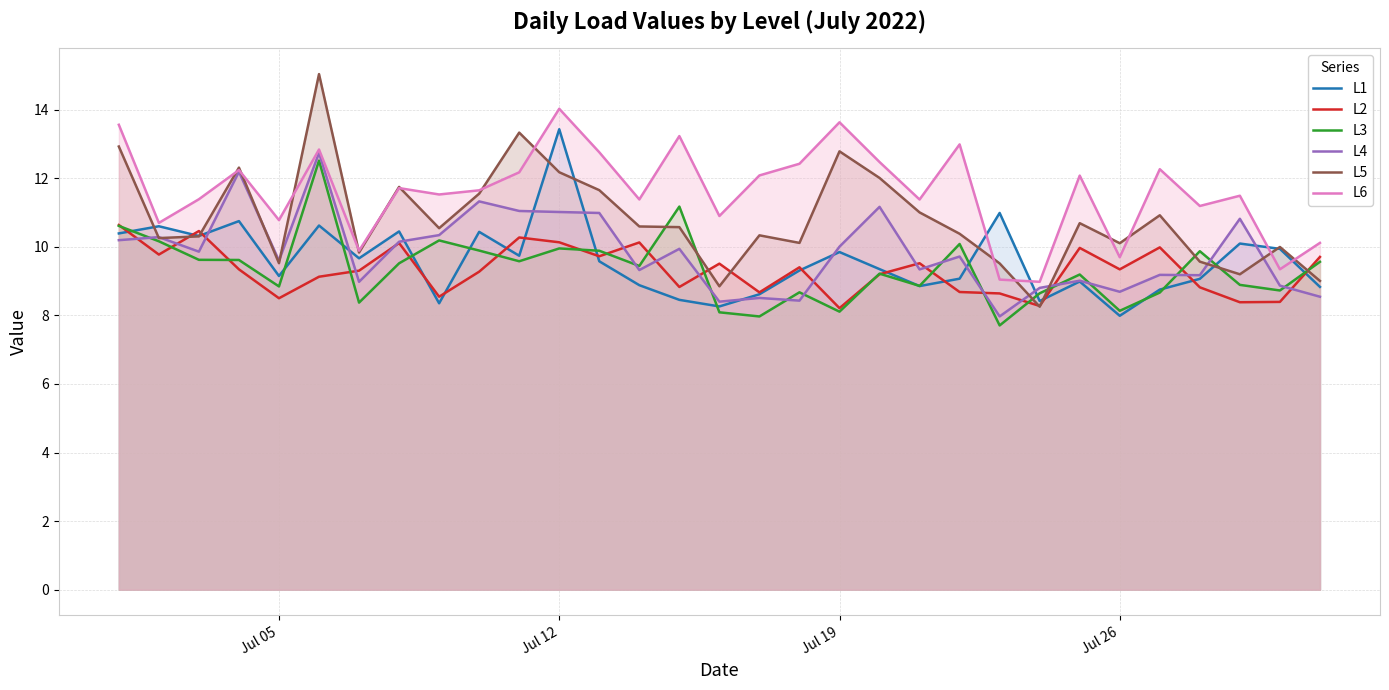

What is the minimum value shown in the chart?

7.7